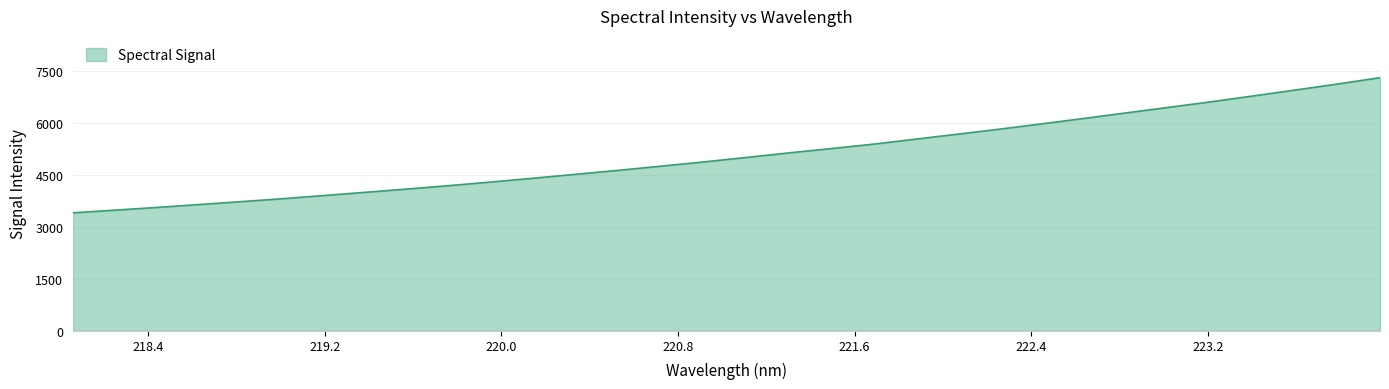

What is the minimum value shown in the chart?

3399.2